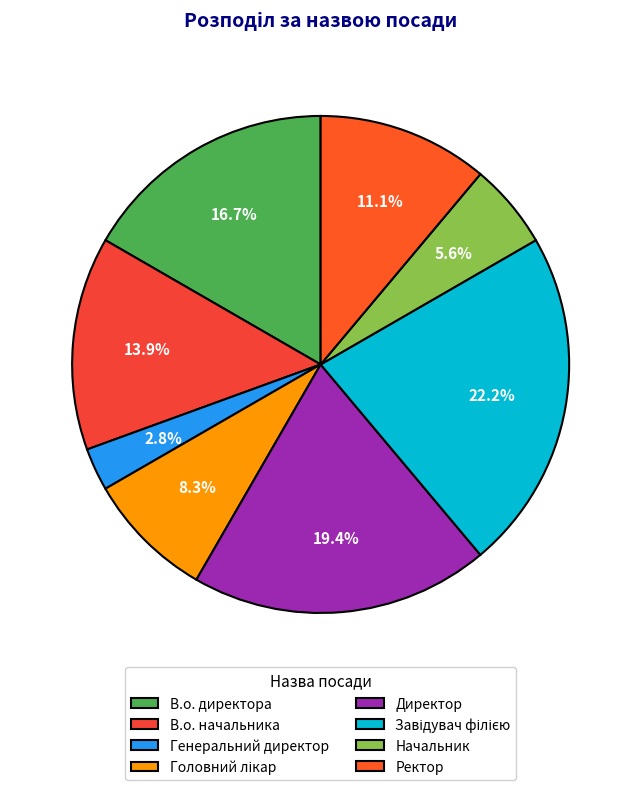

How many segments does this pie chart have?

8